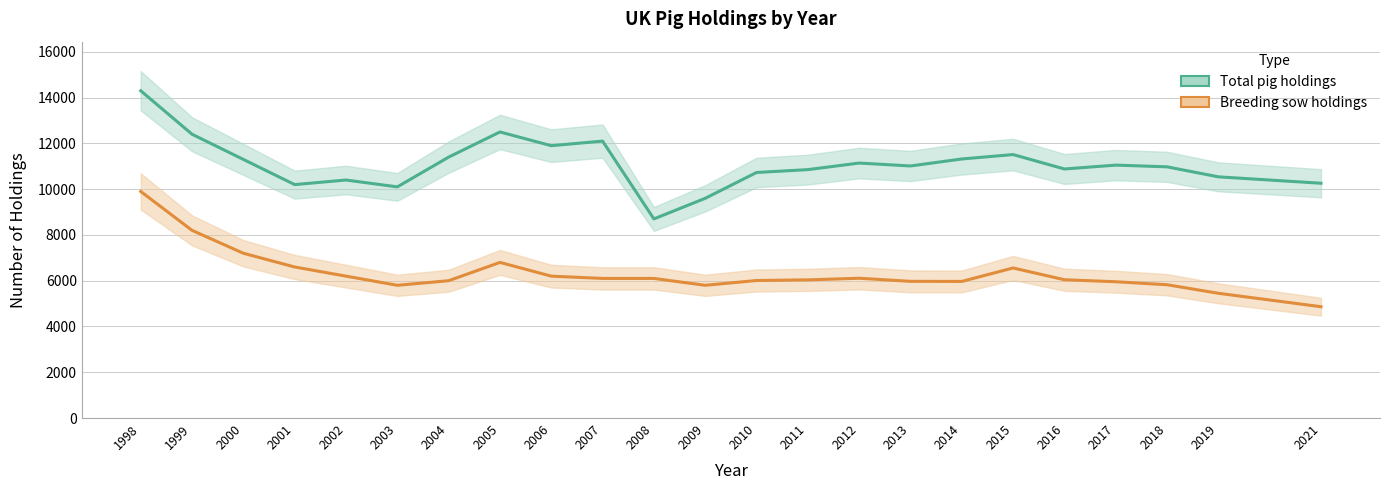

Which has a higher value, 2008 or 2019?

2019